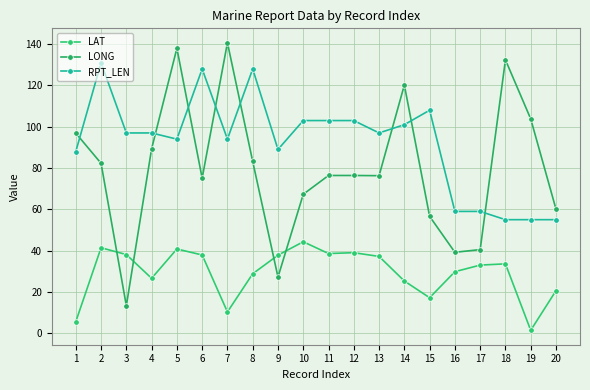

In LONG, how many points are lower than both neighbors (excluding endpoints)?

5